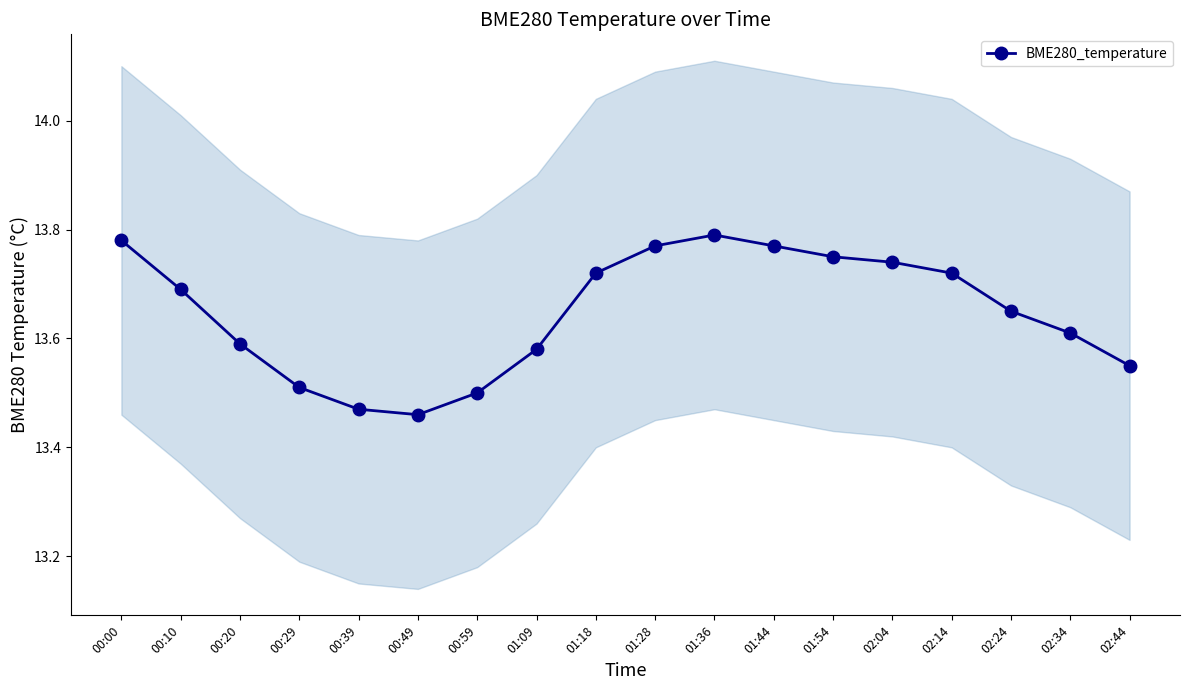

True or false: the data has more than 2 interior local peaks.

False